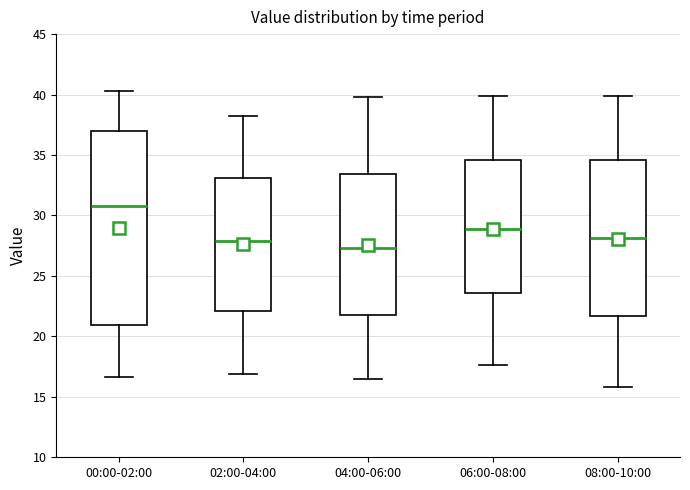

Comparing the boxes themselves (not the whiskers), which one is the tallest?

00:00-02:00